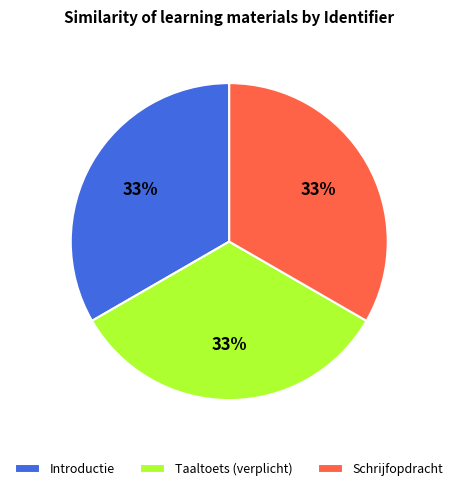

Do Schrijfopdracht and Introductie together represent more than half of the pie?

Yes